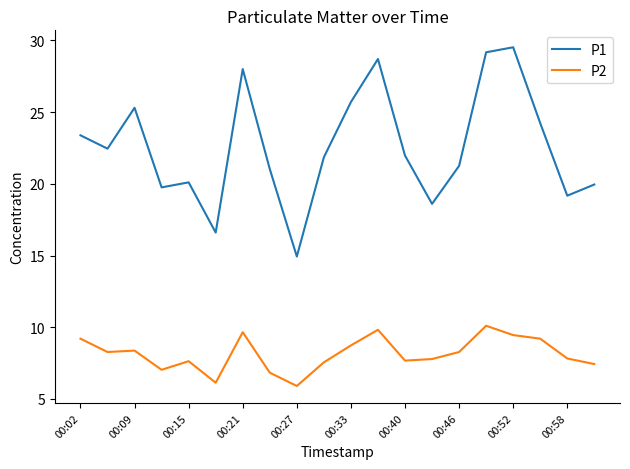

True or false: P1 has more than 1 points higher than both neighbors.

True